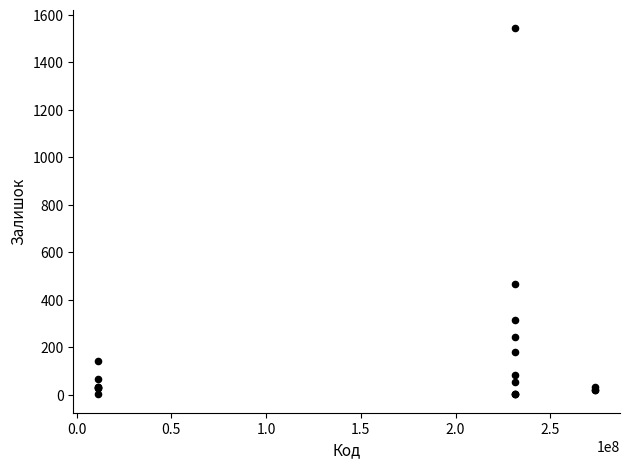

What Y value in the scatter plot is closest to 773?

465